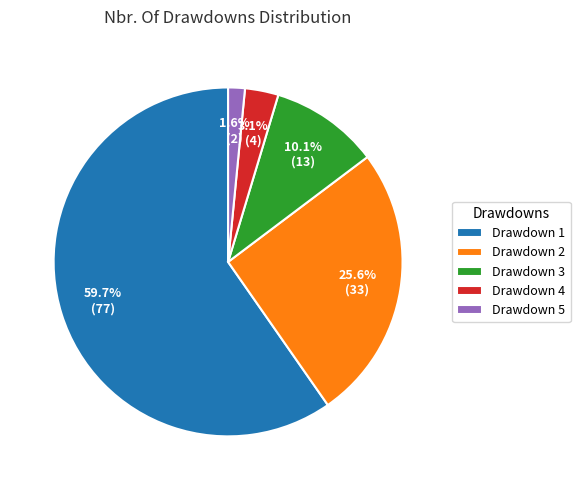

Which slice is the smallest?

Drawdown 5